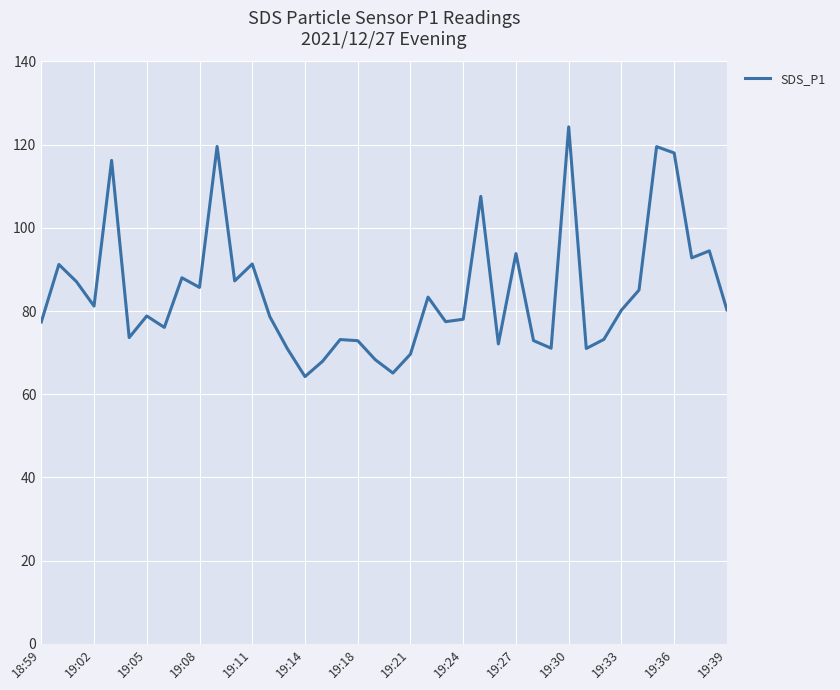

What is the greatest value displayed?

124.3